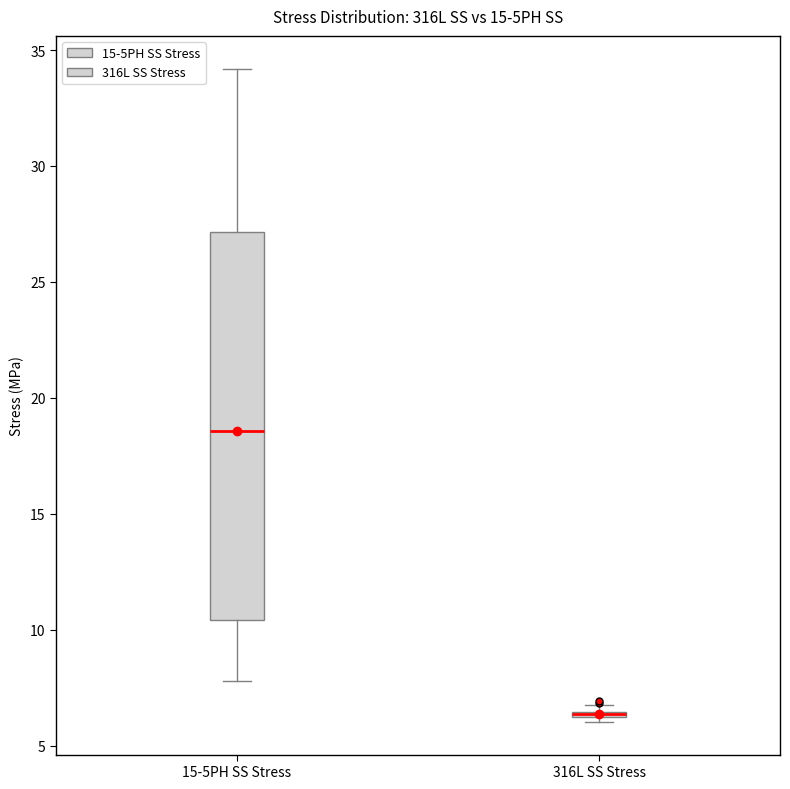

Where is the upper edge of the box for 316L SS Stress on the y-axis? The values are not printed on the chart, so give them approximately, as read against the axis.

6.5